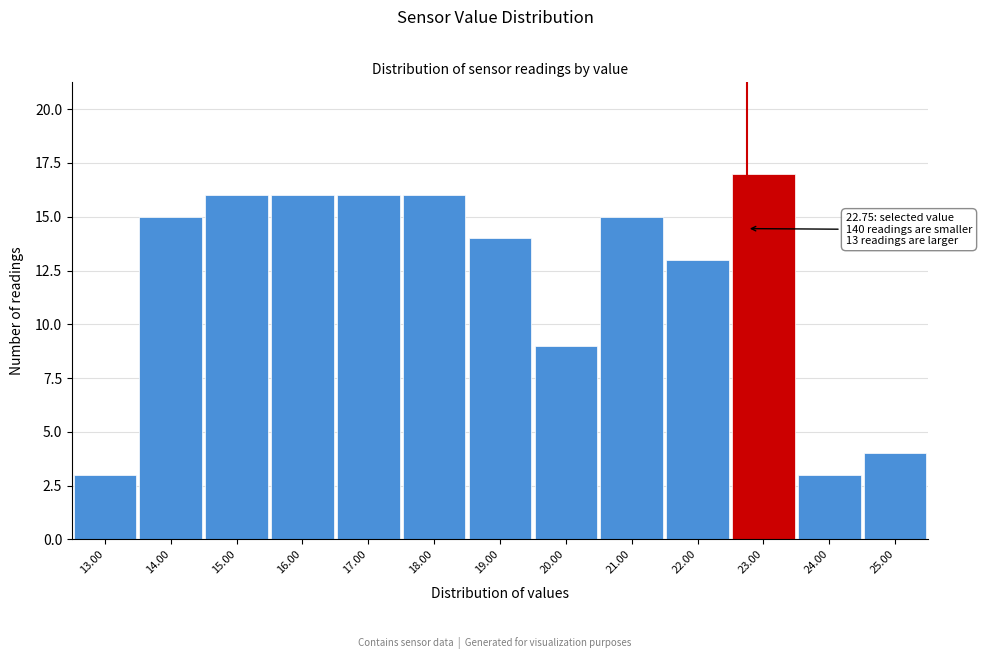

Over which range of the x-axis is the bar tallest?

22.5 to 23.5